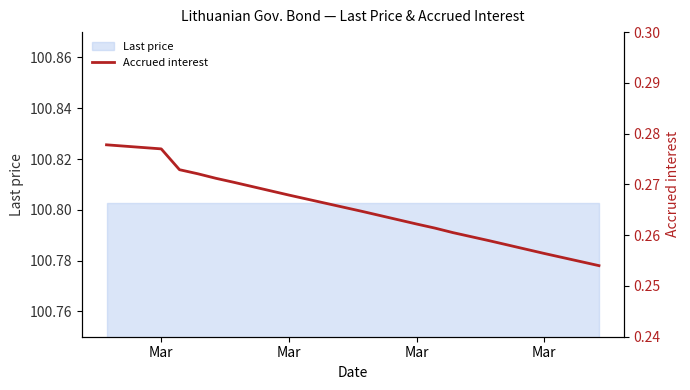

What is the sum of all values?

5.3